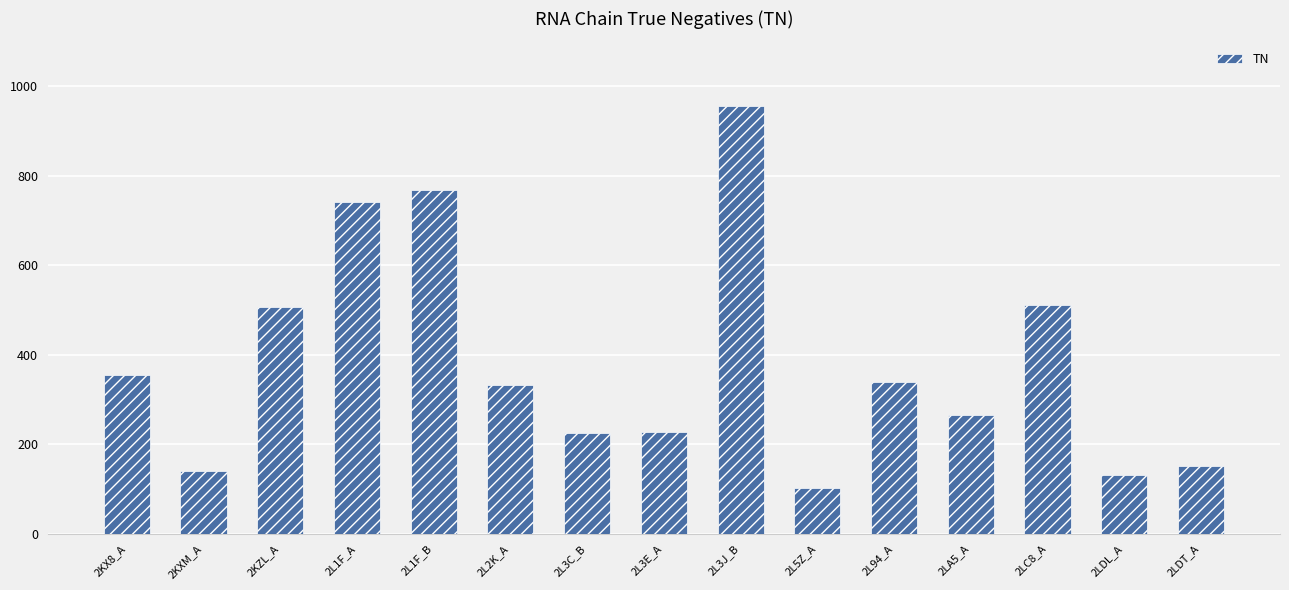

What position from the left is 2L2K_A?

6